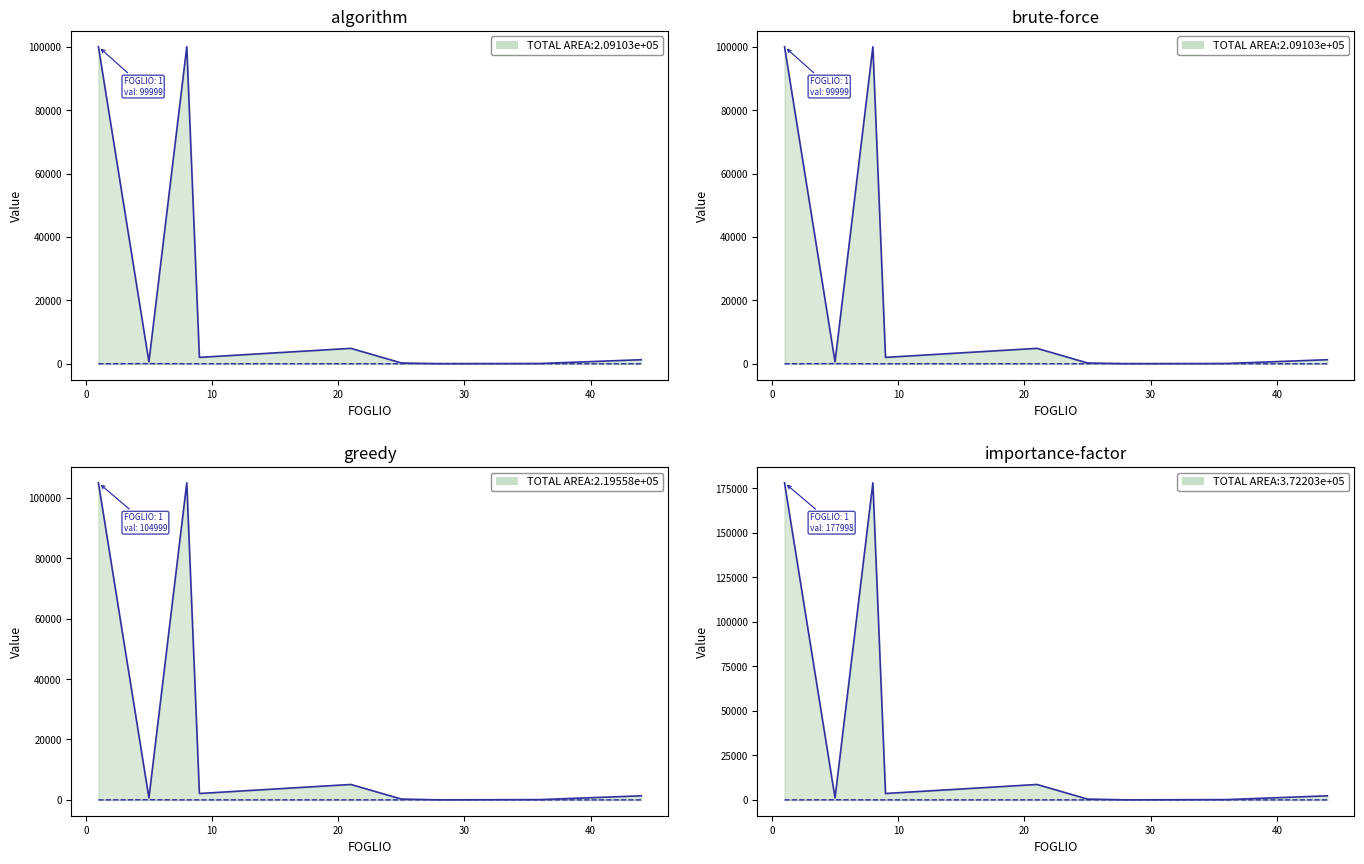

True or false: MAPPALE and SUB intersect in this chart.

False